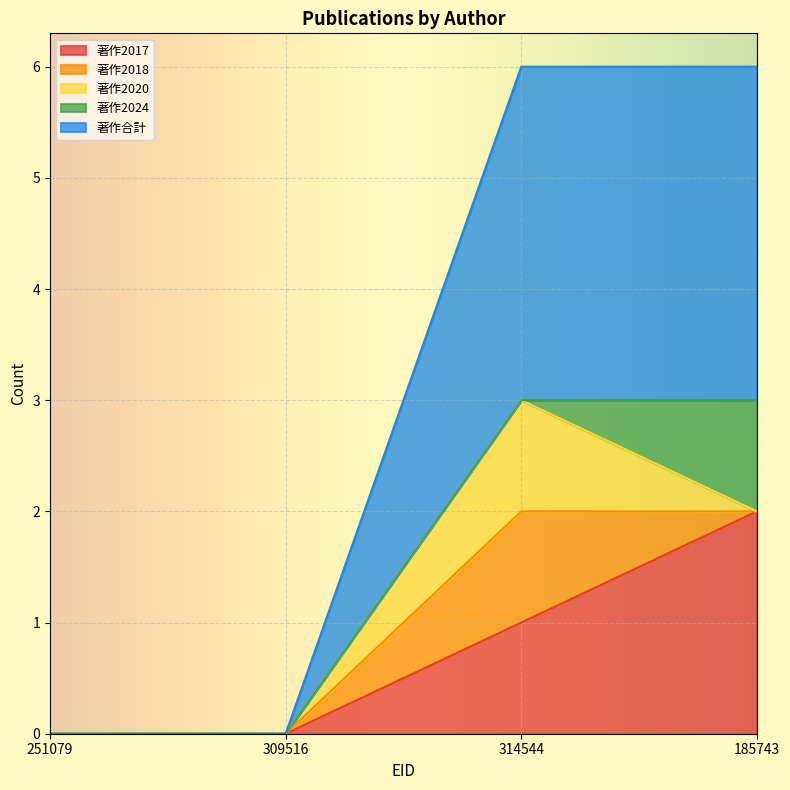

True or false: 著作2020 and 著作2017 intersect in this chart.

False